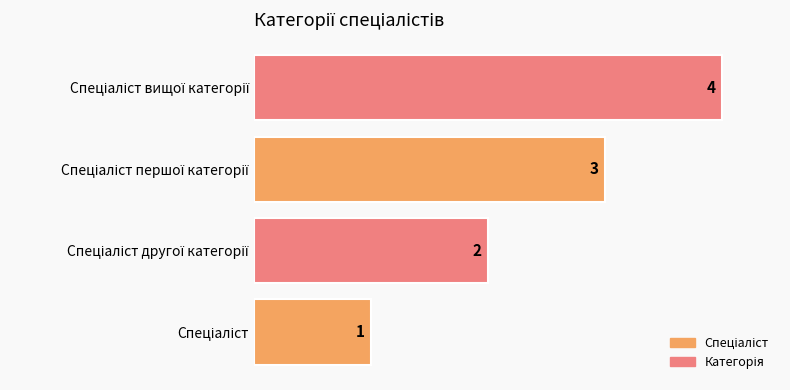

What is the greatest value displayed?

4